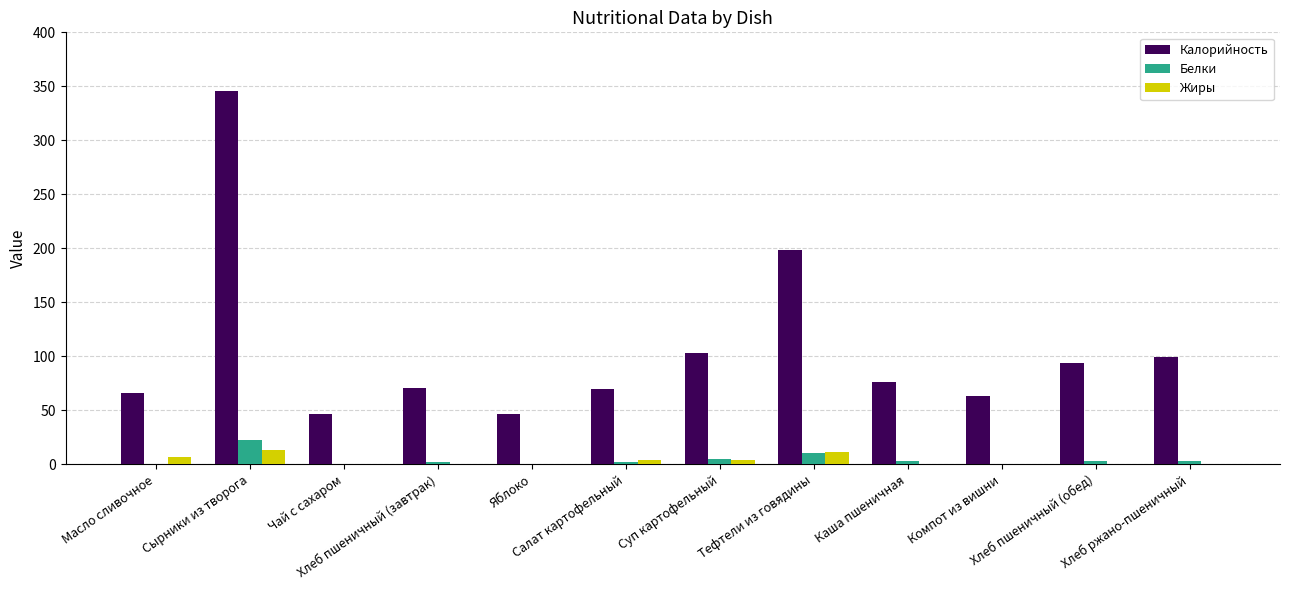

What is the total value across all series at Хлеб пшеничный (обед)?

97.6